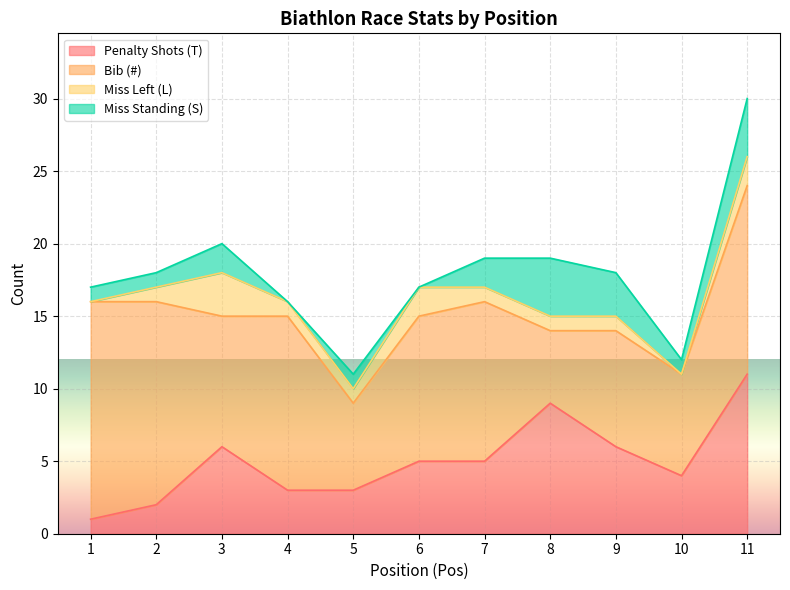

How many interior local valleys does the Miss Standing (S) series have?

3